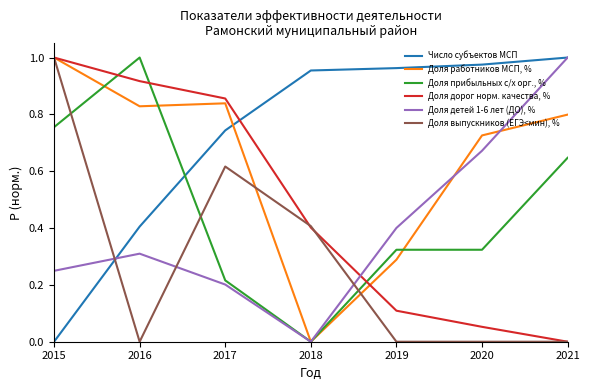

Between 2020 and 2021, which series saw the biggest shift?

Доля детей 1-6 лет (ДО), %